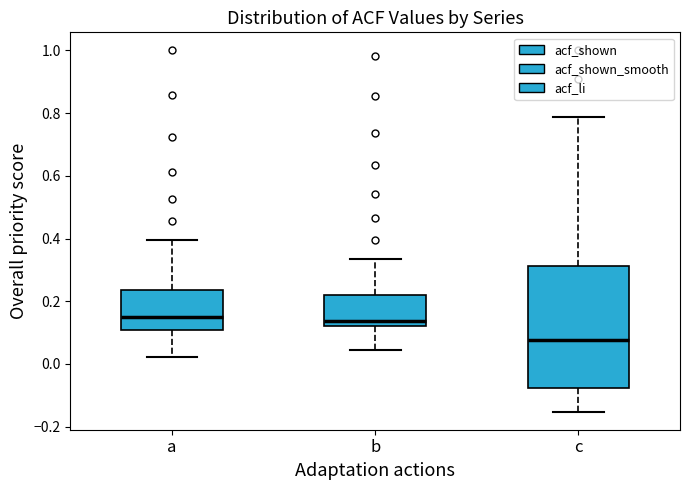

Reading left to right, read every box against the y-axis: the position of its median line, the range the box covers, and the ends of its whiskers. The values are not printed on the chart, so give them approximately, as read against the axis.

a: median 0.16, box 0.10 to 0.24, whiskers 0.02 to 0.40
b: median 0.14, box 0.12 to 0.22, whiskers 0.04 to 0.34
c: median 0.08, box -0.08 to 0.32, whiskers -0.16 to 0.78